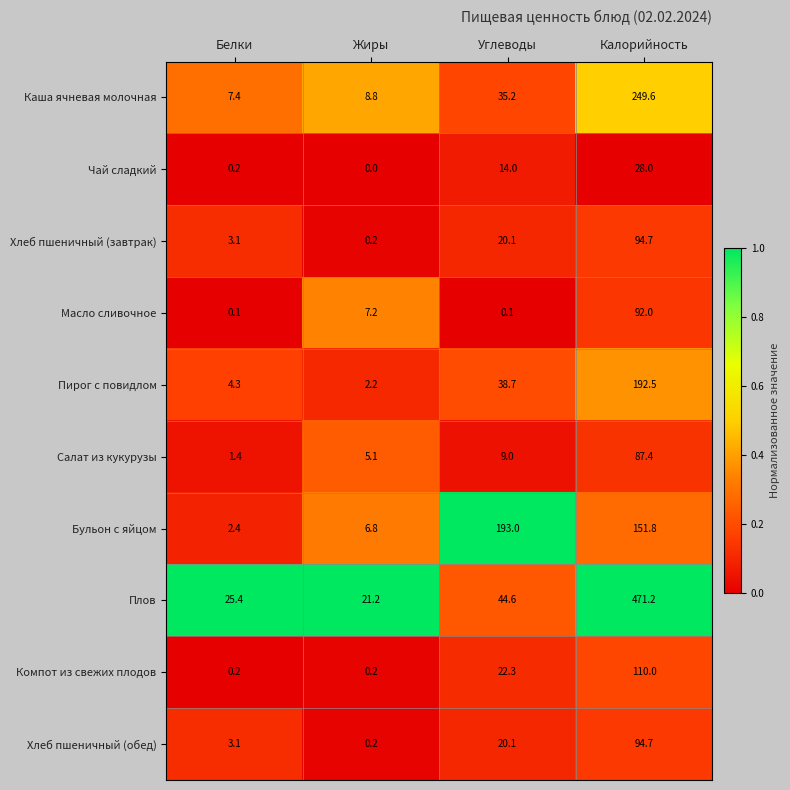

At which category is the sum across all series the highest?

Калорийность